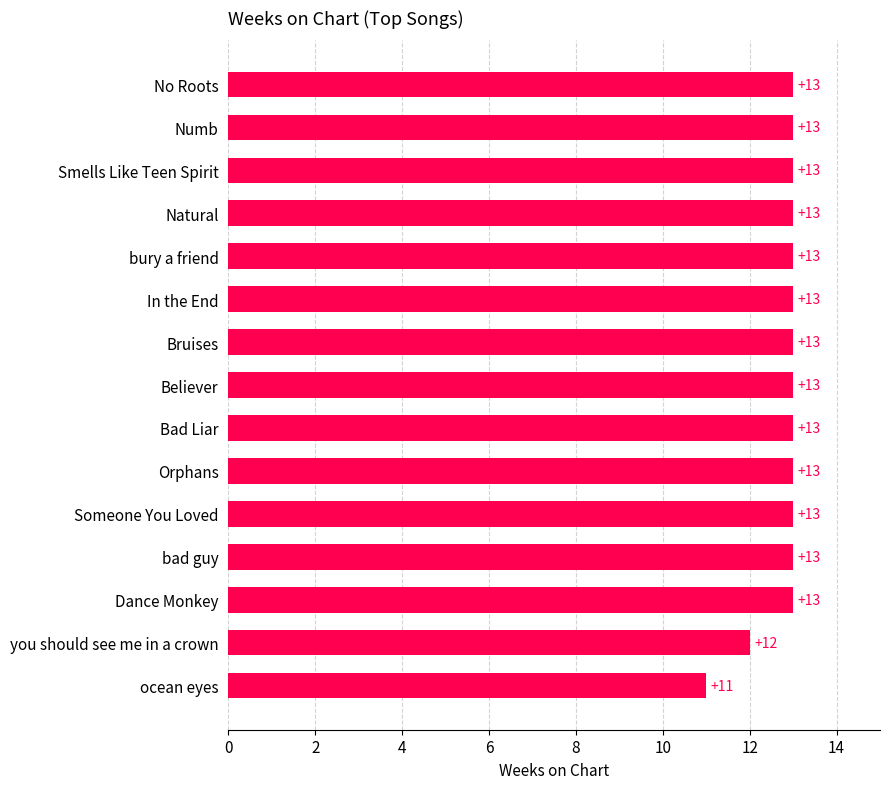

Approximately how many times larger is the value at Natural compared to Bad Liar?

1.0